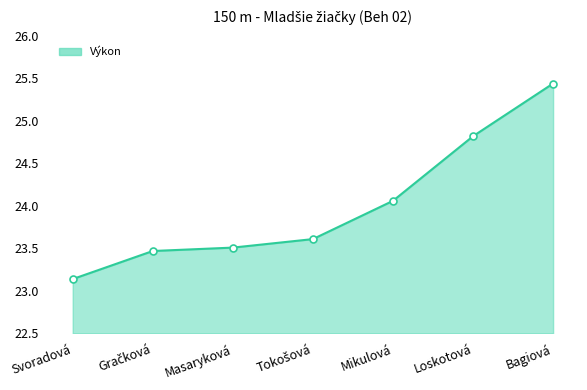

True or false: the data has more than 1 interior local peaks.

False